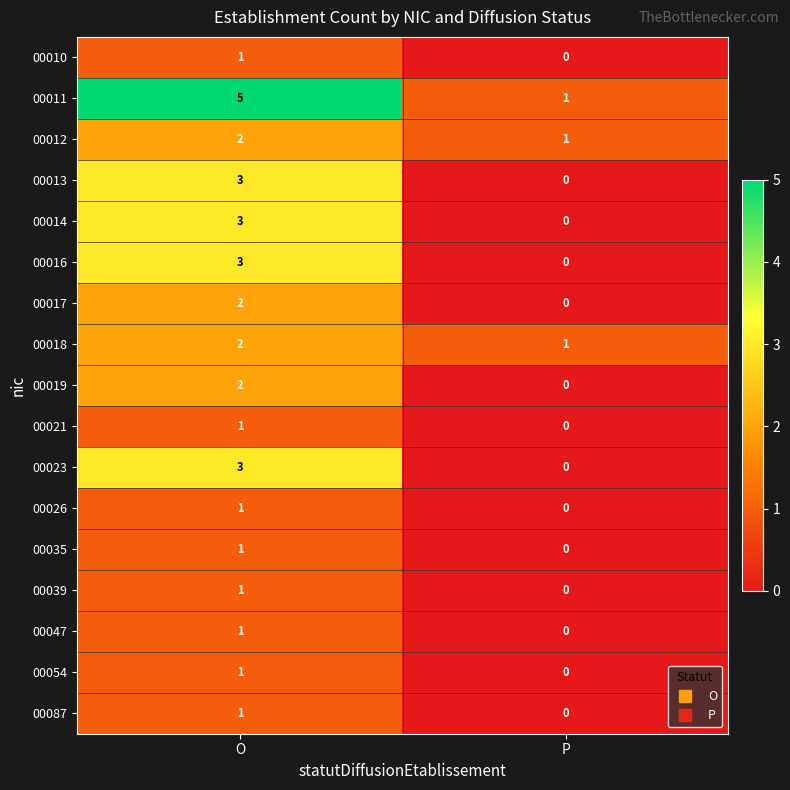

What is the total value across all series at P?

3